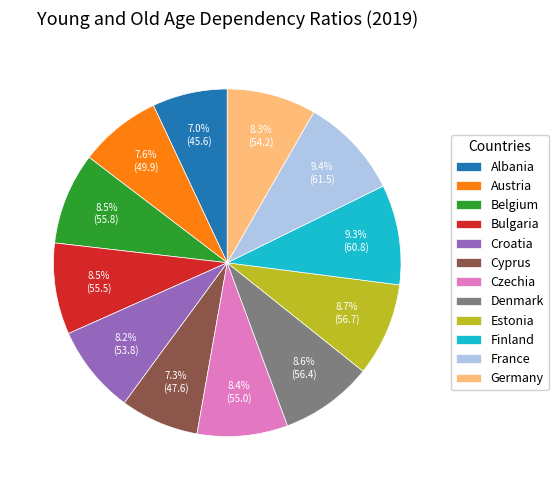

Count the number of slices in the pie.

12